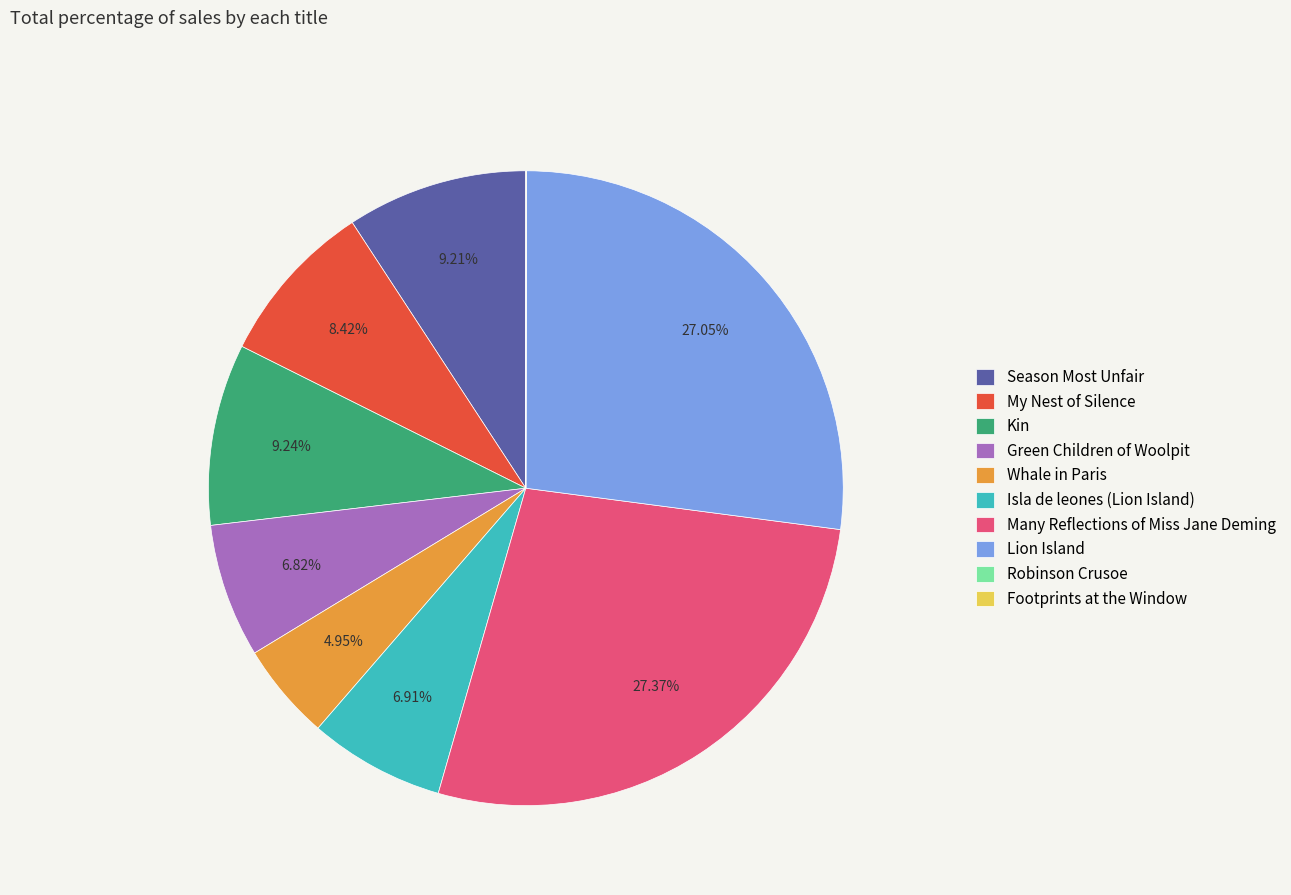

Does Green Children of Woolpit represent more than half of the total?

No